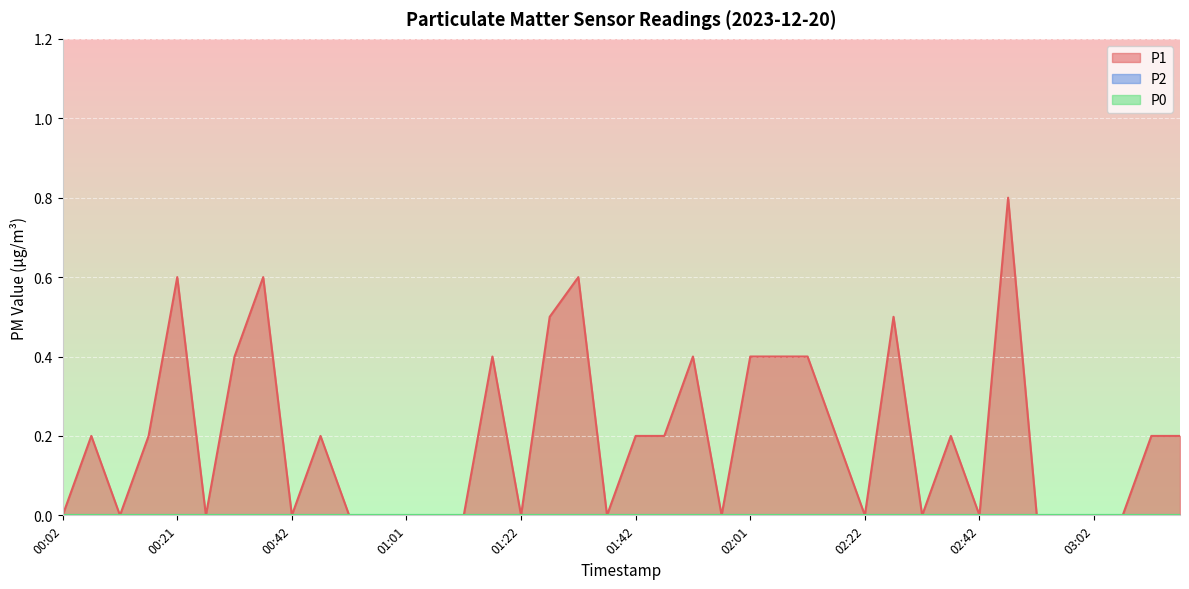

Does the chart display data point markers on the line(s)?

No